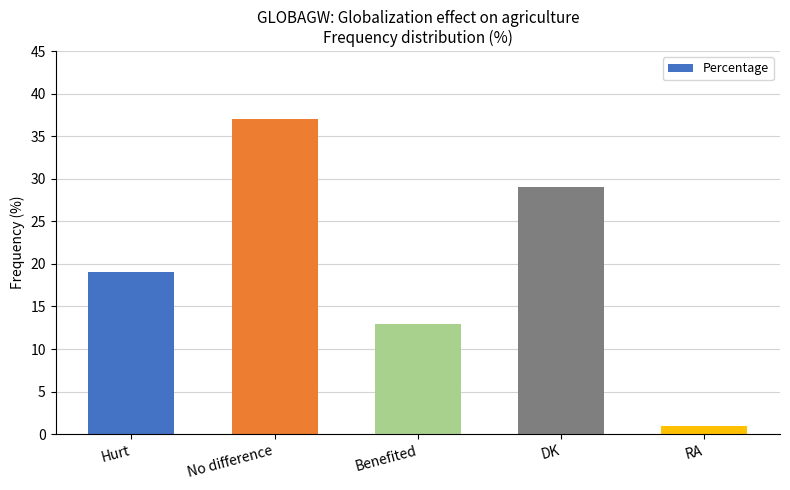

How many categories are shown in the chart?

5